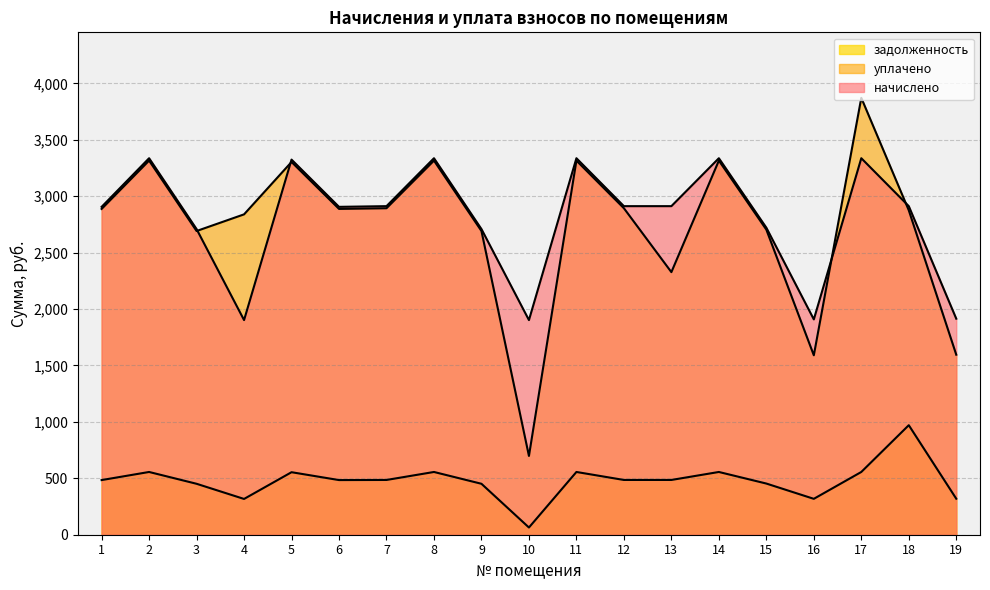

What is the minimum value shown in the chart?

64.0